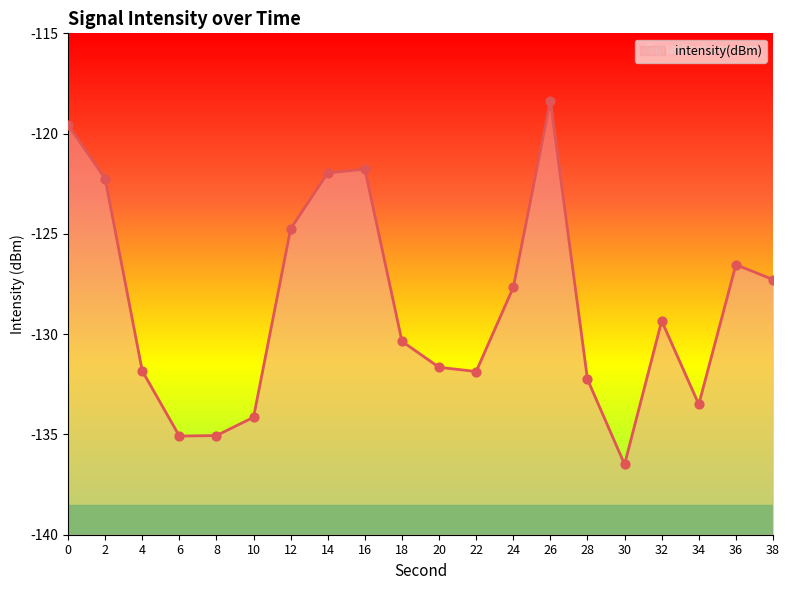

Which has a higher value, 38 or 14?

14